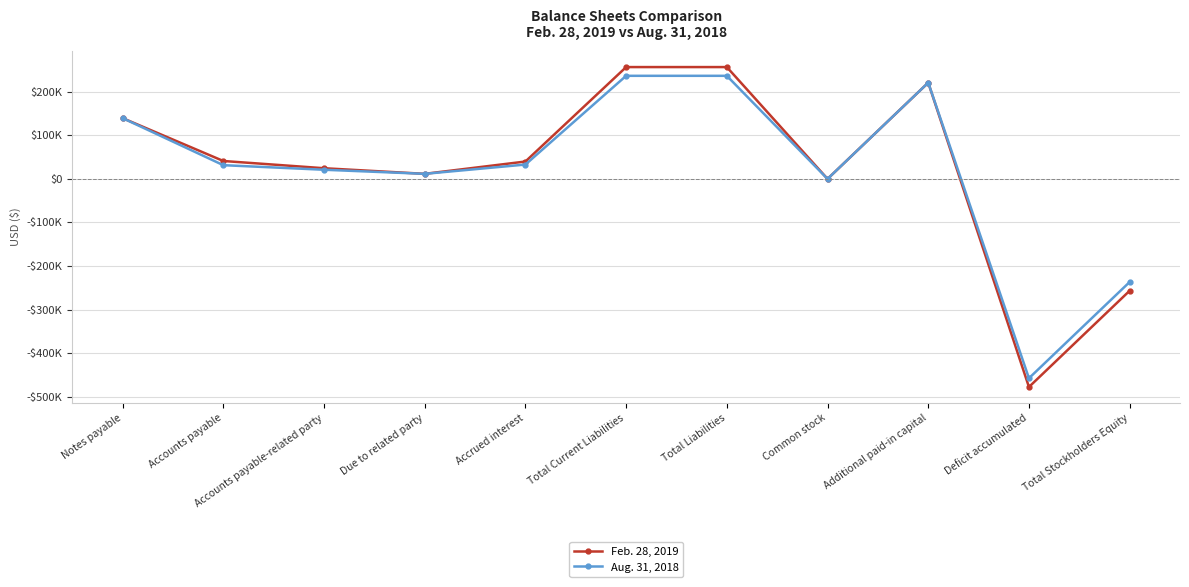

Does the chart display data point markers on the line(s)?

Yes